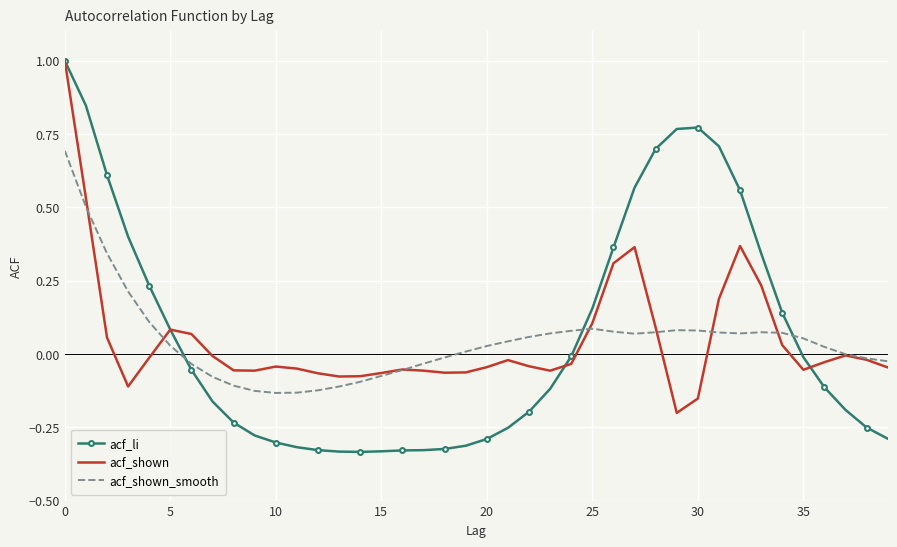

What is the highest value of the acf_shown series?

1.0